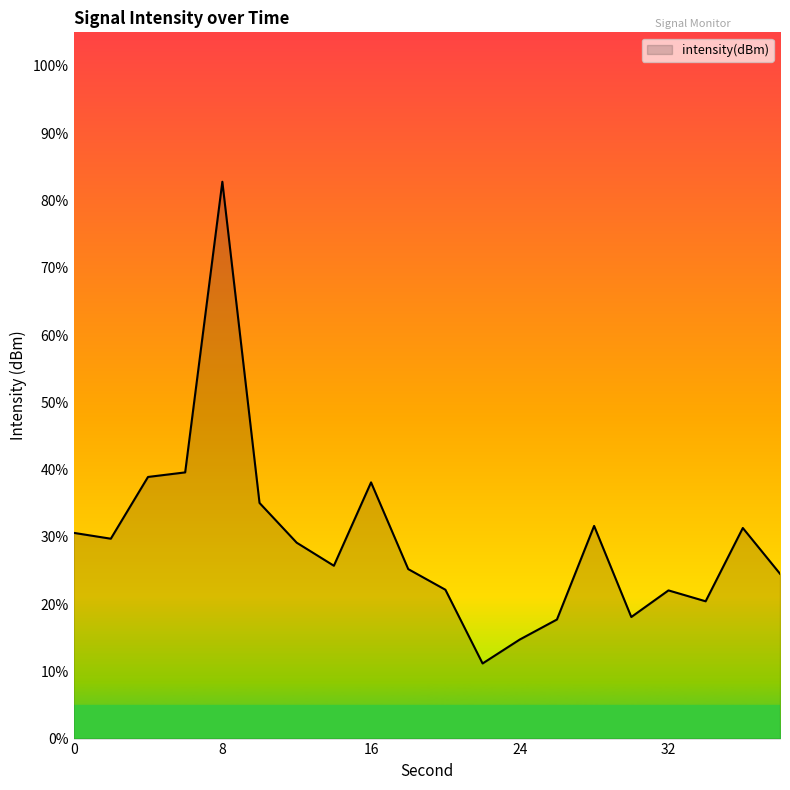

How many categories are shown in the chart?

20